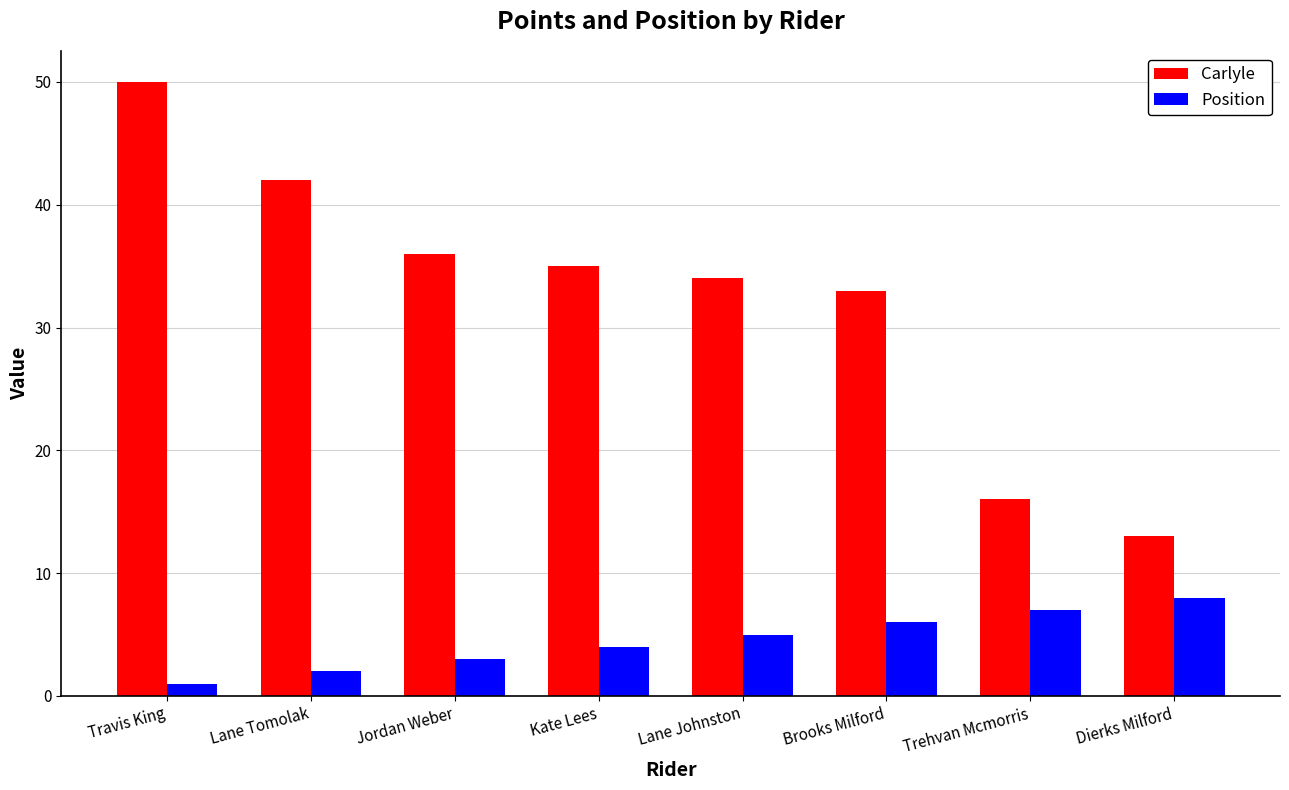

Count the Position values in the range 3 to 7.

5